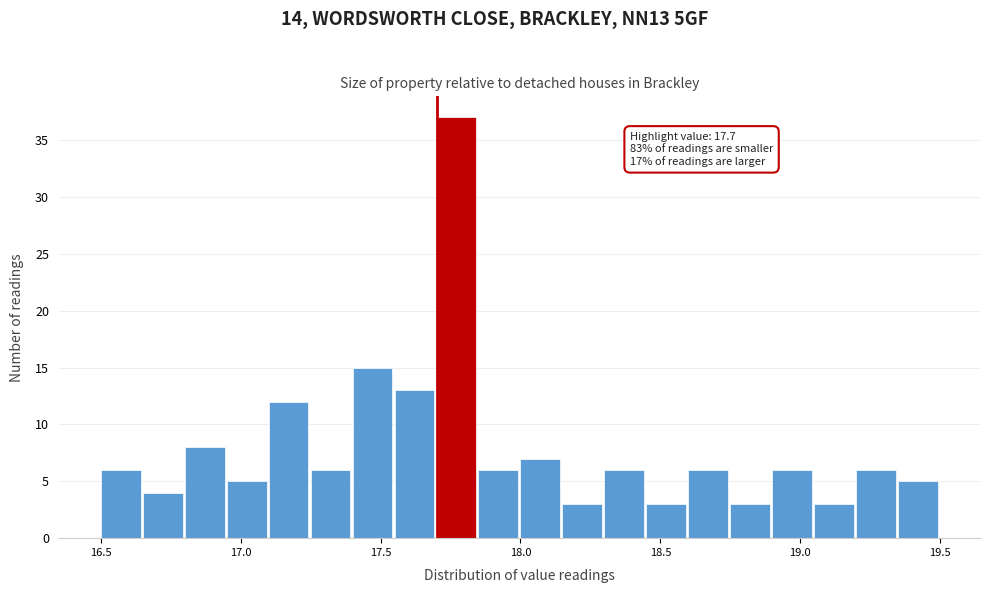

Around what value on the x-axis is the tallest bar? Give the approximate position of its centre, as read against the axis.

17.75